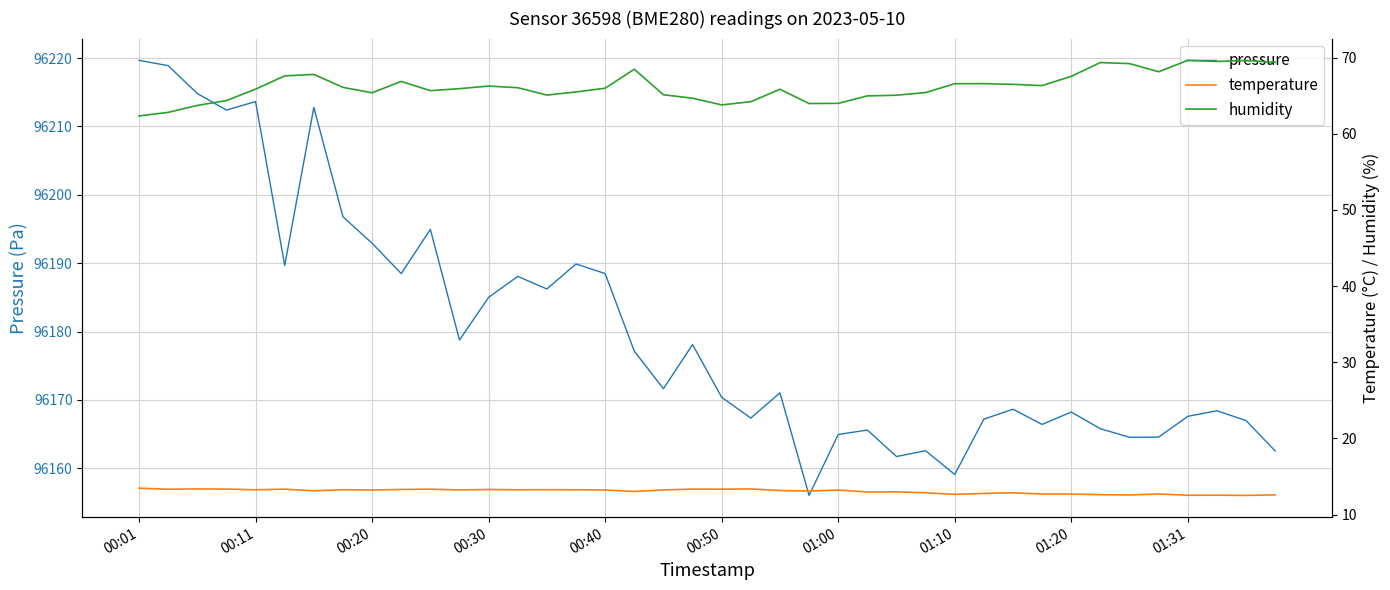

Is it true that pressure equals 96159.1 at 01:10?

True